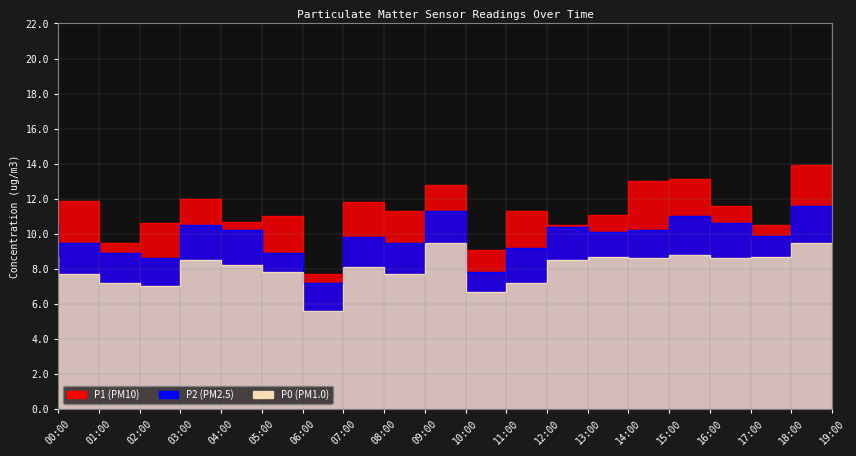

Between 08:00 and 09:00, which is larger?

08:00